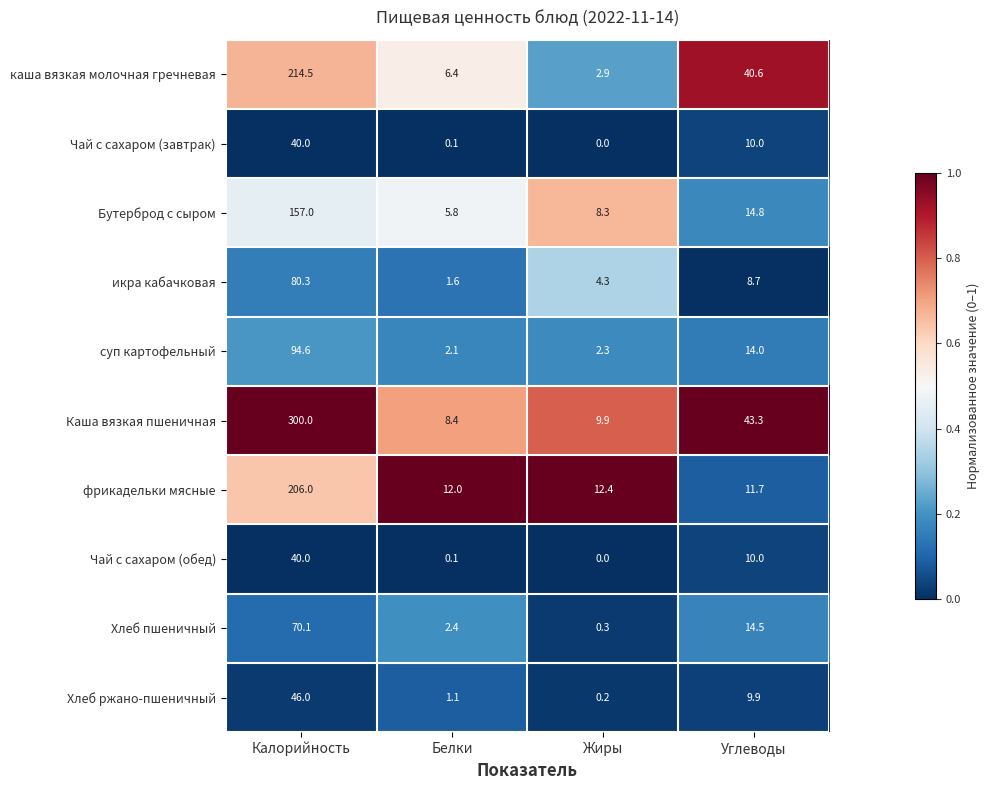

At how many categories does at least one series exceed 0?

4